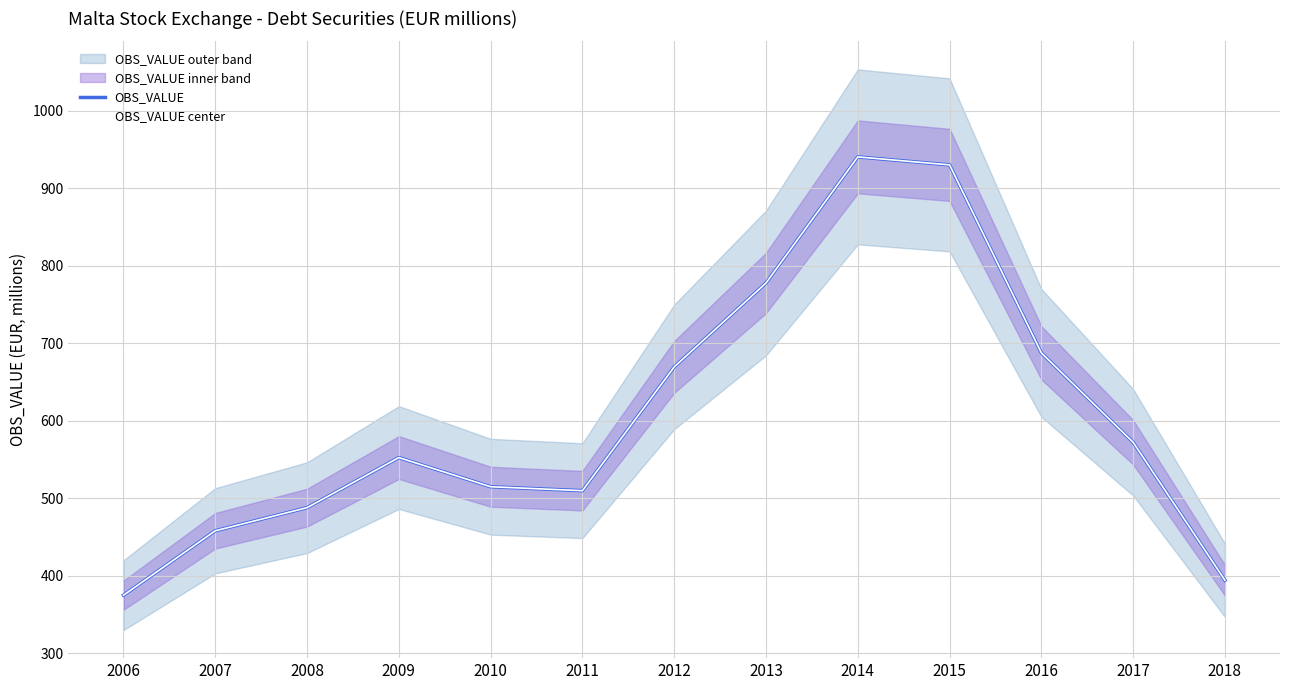

At which label does OBS_VALUE reach its peak?

2014